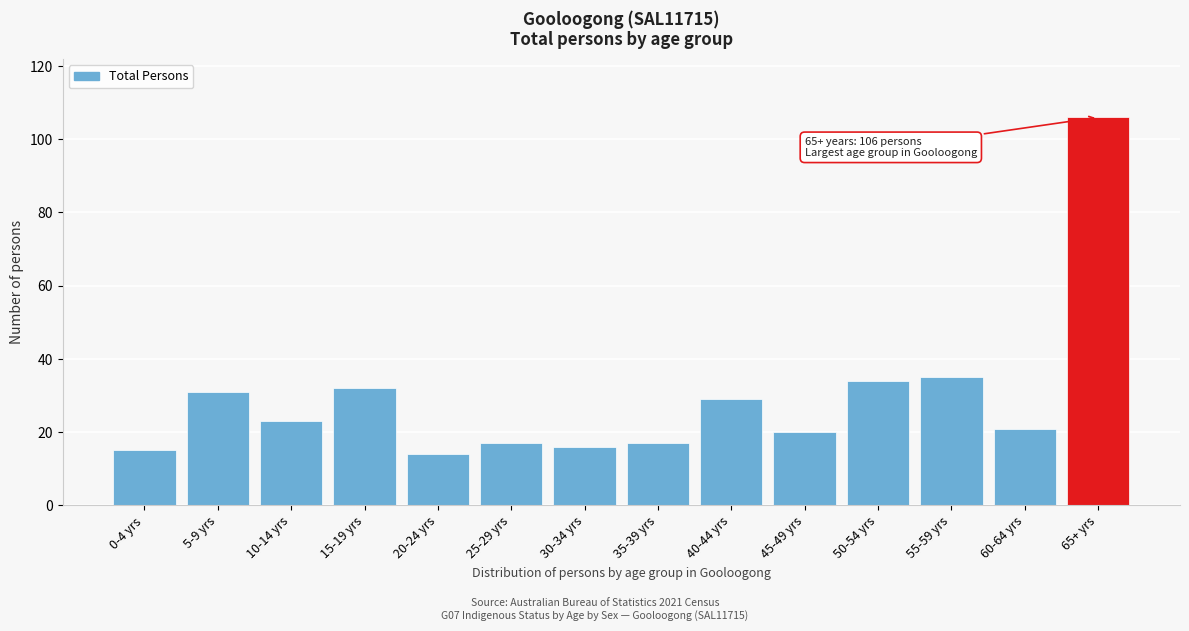

Reading left to right, what are all the values shown in this chart?

0-4 yrs=15	5-9 yrs=31	10-14 yrs=23	15-19 yrs=32	20-24 yrs=14	25-29 yrs=17	30-34 yrs=16	35-39 yrs=17	40-44 yrs=29	45-49 yrs=20	50-54 yrs=34	55-59 yrs=35	60-64 yrs=21	65+ yrs=106